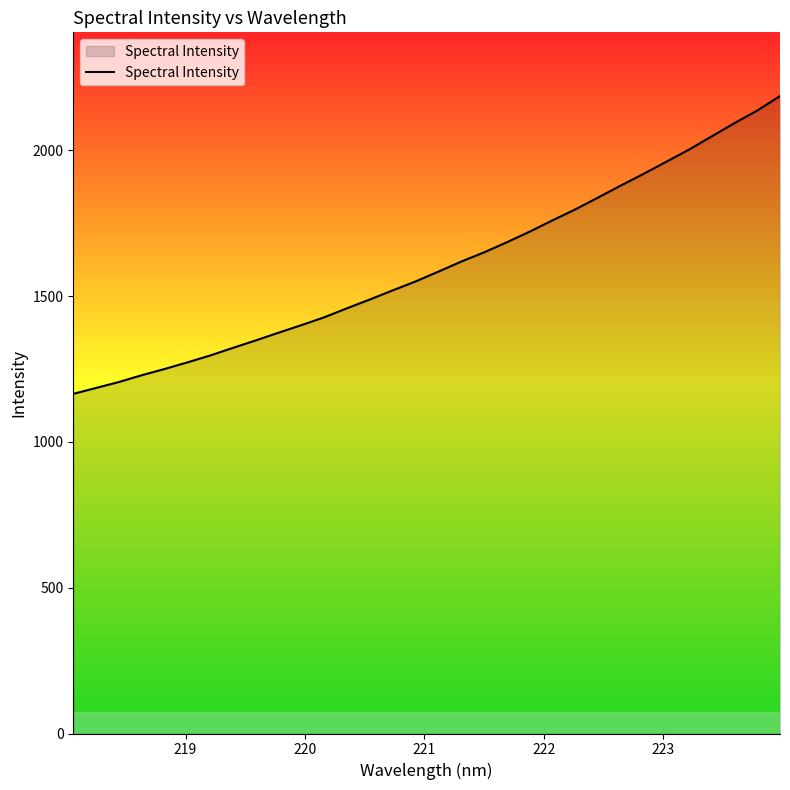

What is the difference between the second highest and minimum values?

971.8